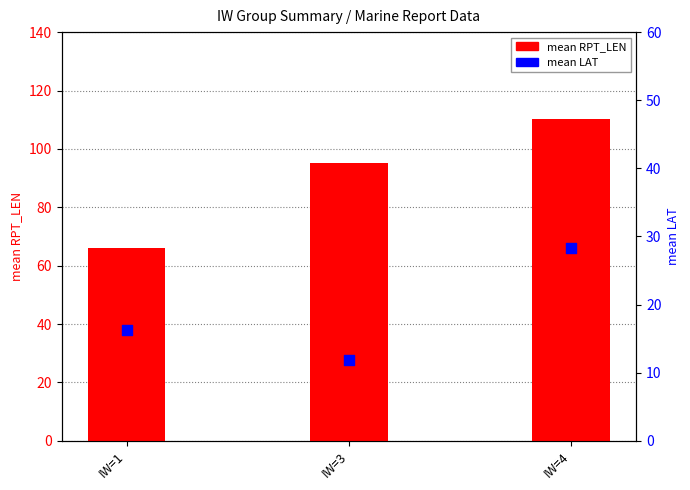

At how many categories does at least one series exceed 104?

1